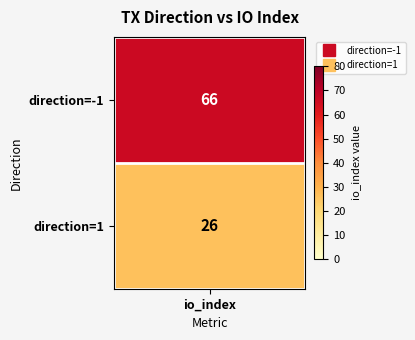

How many values are between 26 and 66?

2